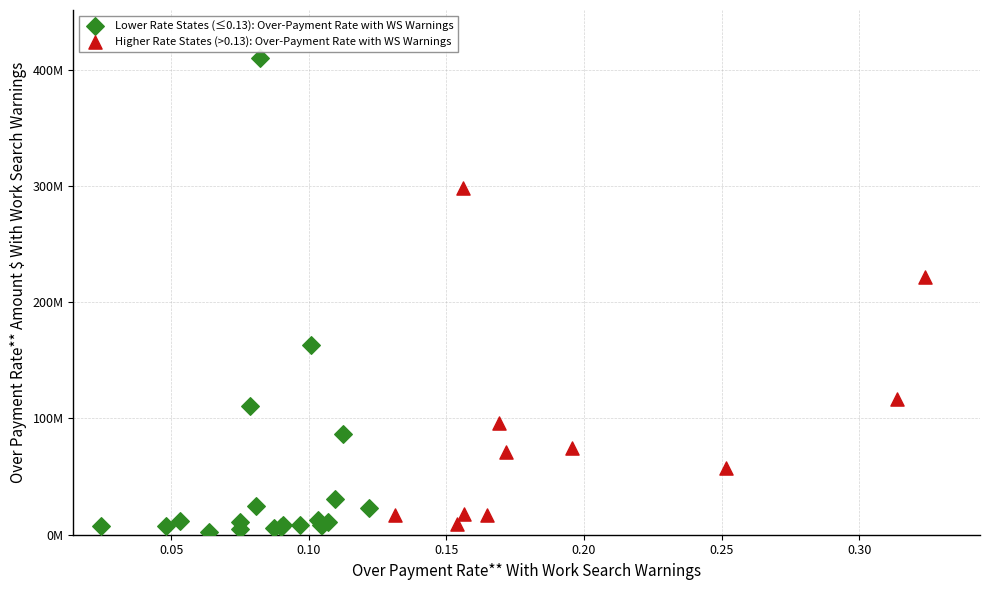

What are all the series names shown in the legend?

Lower Rate States (≤0.13): Over-Payment Rate with WS Warnings, Higher Rate States (>0.13): Over-Payment Rate with WS Warnings